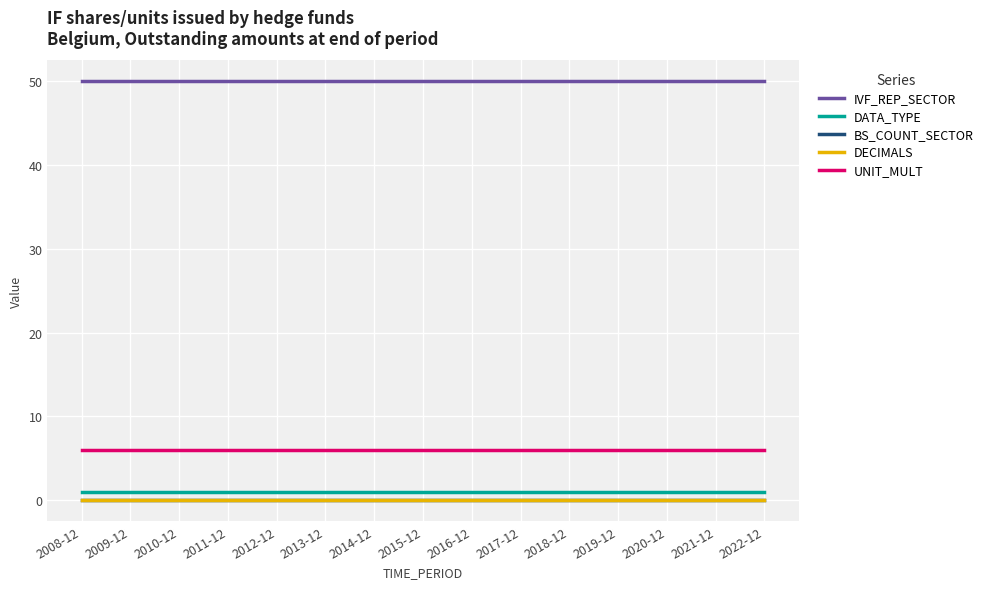

Is this an area chart (filled region under the line)?

No